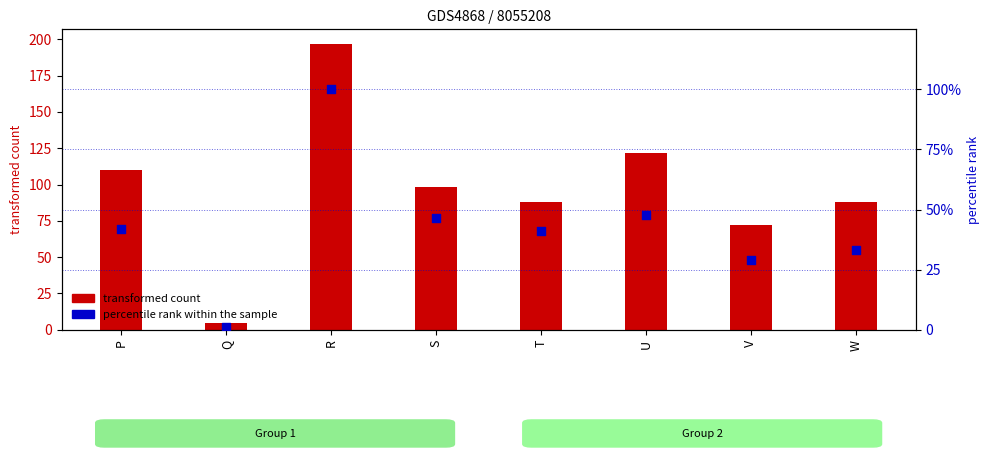

At how many categories does at least one series exceed 13?

7